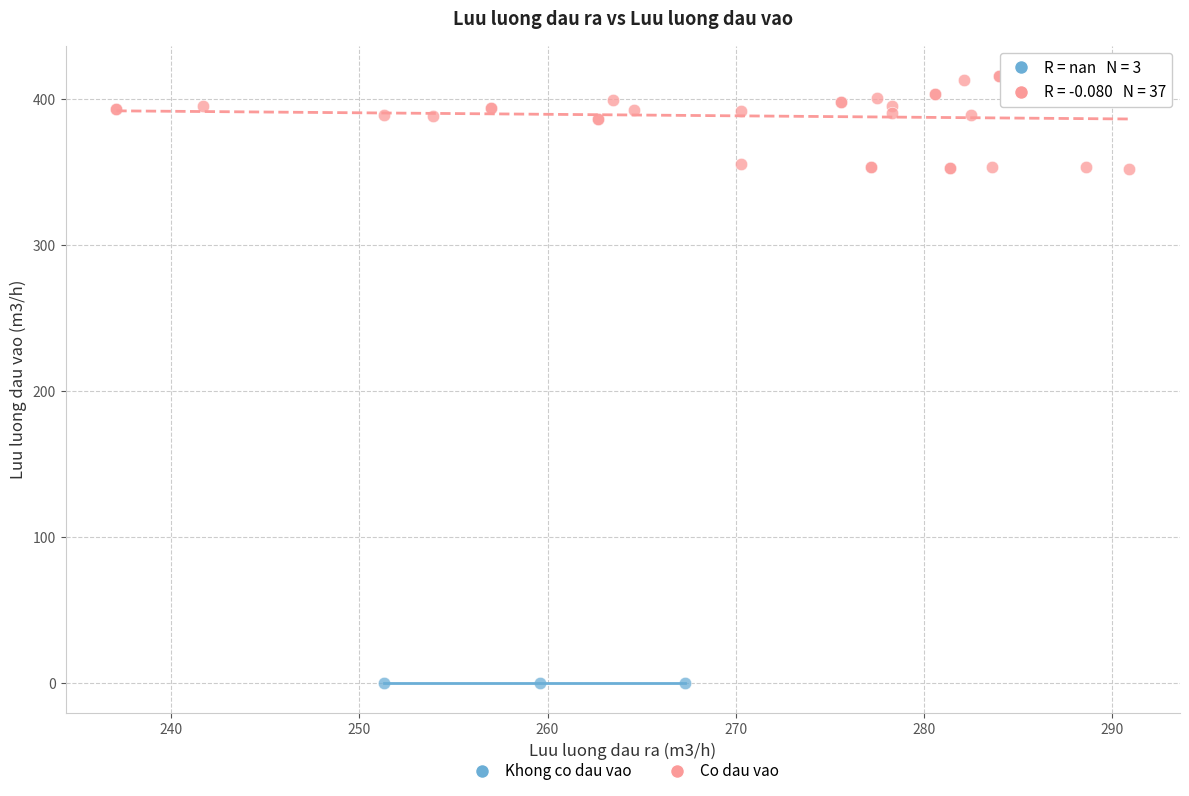

Which series contains the highest Y value?

Co dau vao